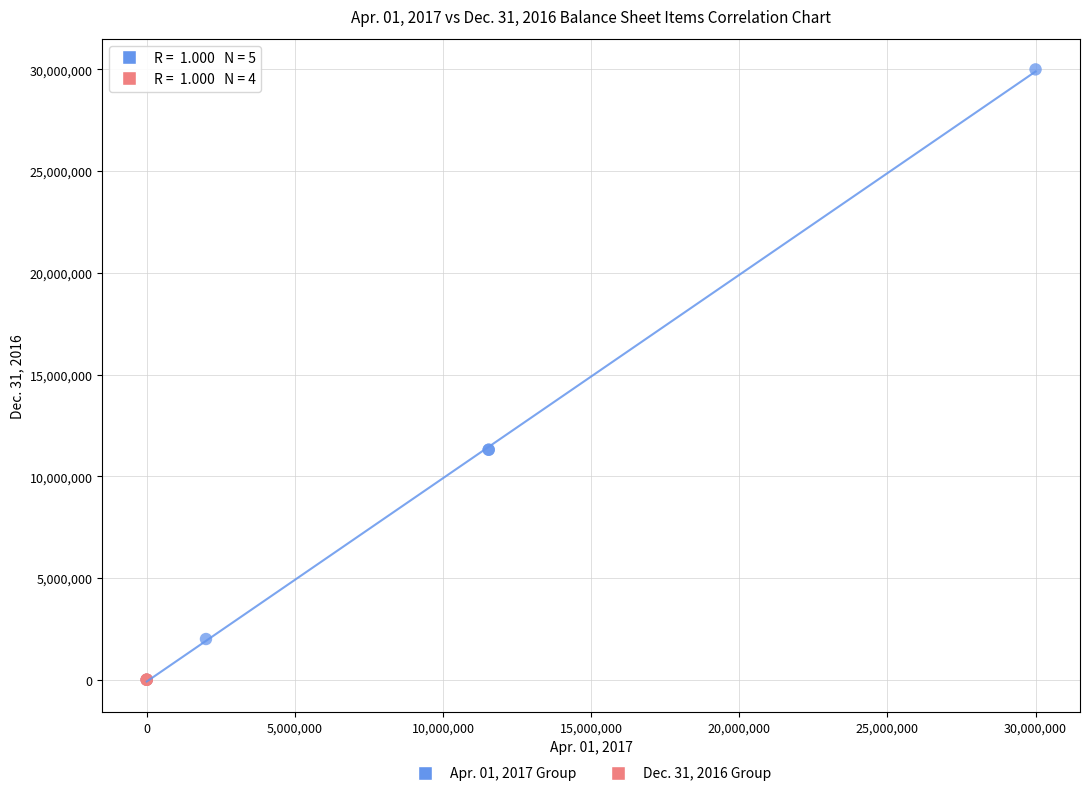

Which series has the largest Y range (max minus min)?

Apr. 01, 2017 Group